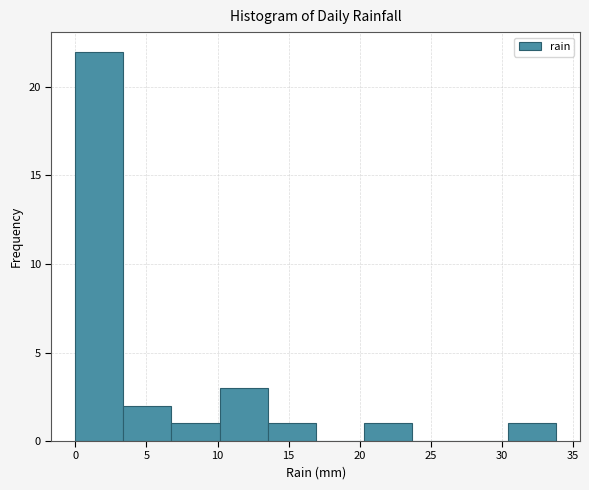

Over which range of the x-axis is the bar tallest?

0.0 to 3.5